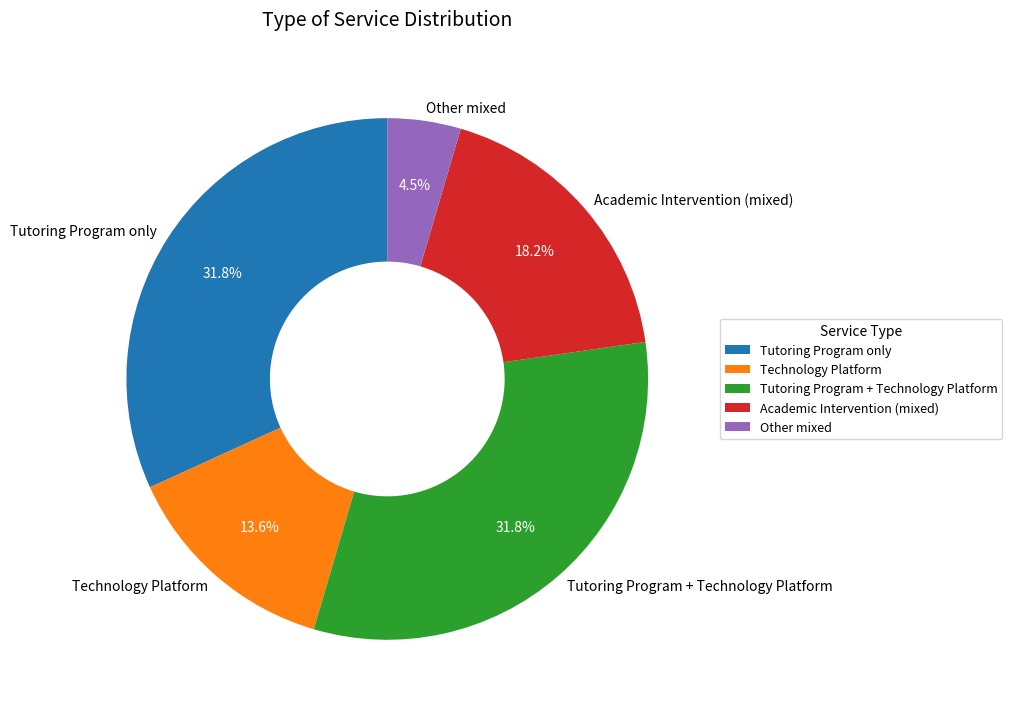

Which has a higher value, Technology Platform or Academic Intervention (mixed)?

Academic Intervention (mixed)